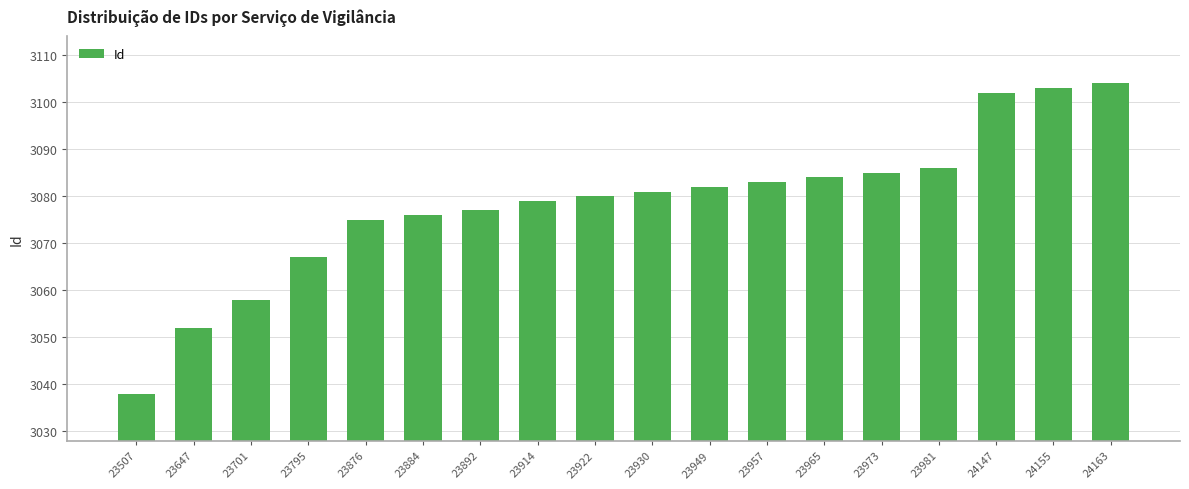

Rank the categories by value from highest to lowest.

24163, 24155, 24147, 23981, 23973, 23965, 23957, 23949, 23930, 23922, 23914, 23892, 23884, 23876, 23795, 23701, 23647, 23507